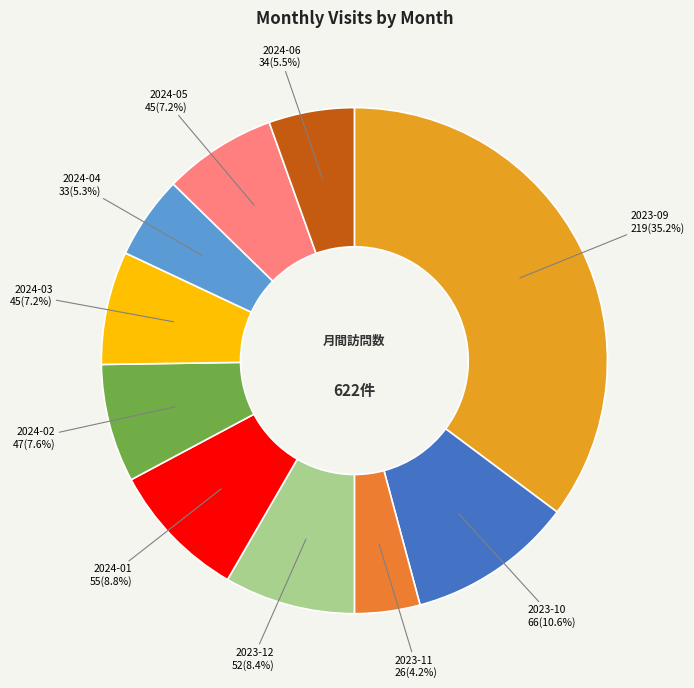

Which slice is the largest?

2023-09